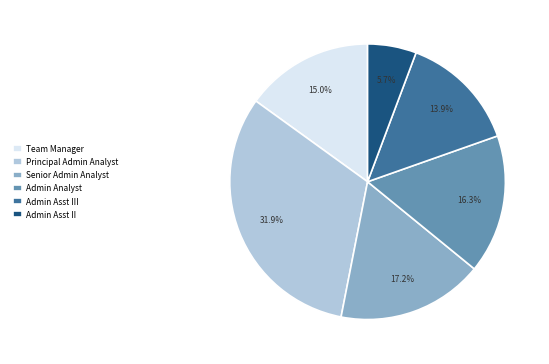

Rank the categories by value from lowest to highest.

Admin Asst II, Admin Asst III, Team Manager, Admin Analyst, Senior Admin Analyst, Principal Admin Analyst